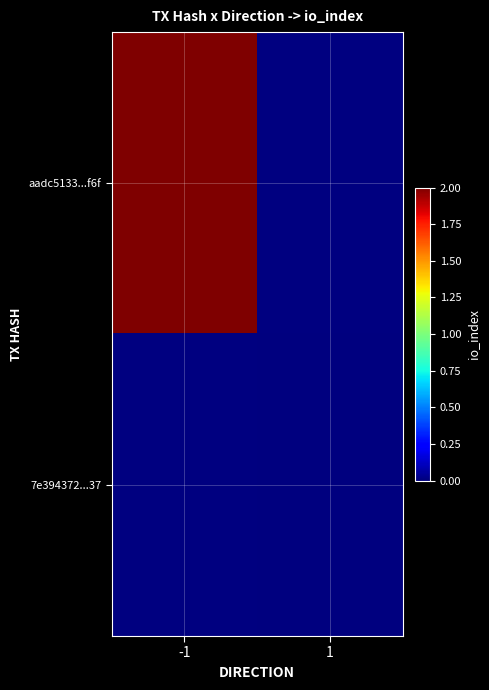

Which series has the widest spread of values?

aadc5133...f6f